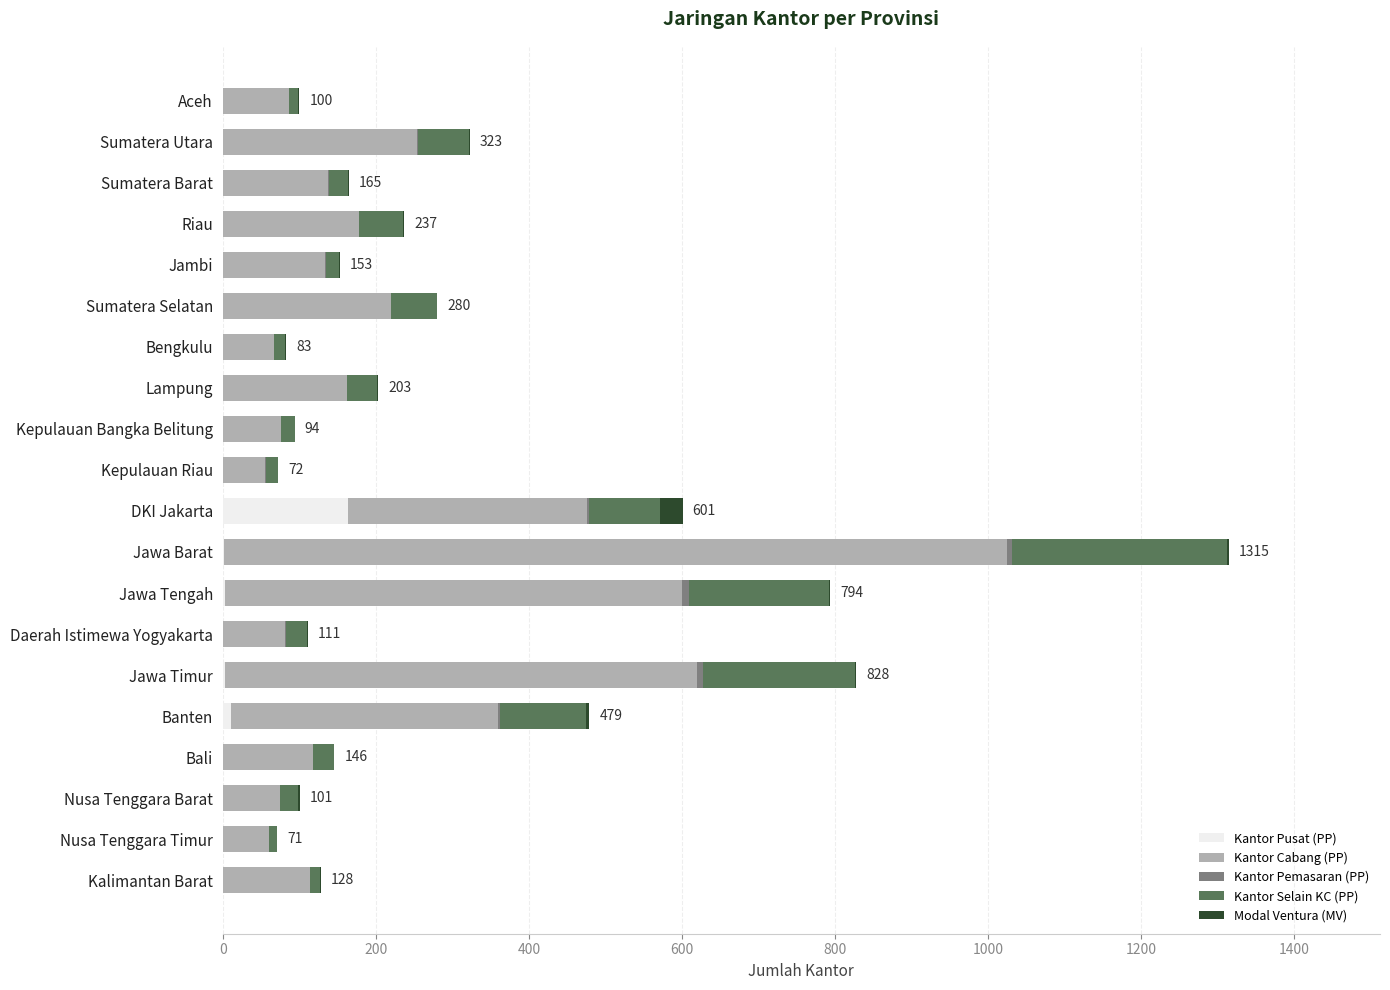

What is the maximum value for Kantor Pusat (PP)?

164